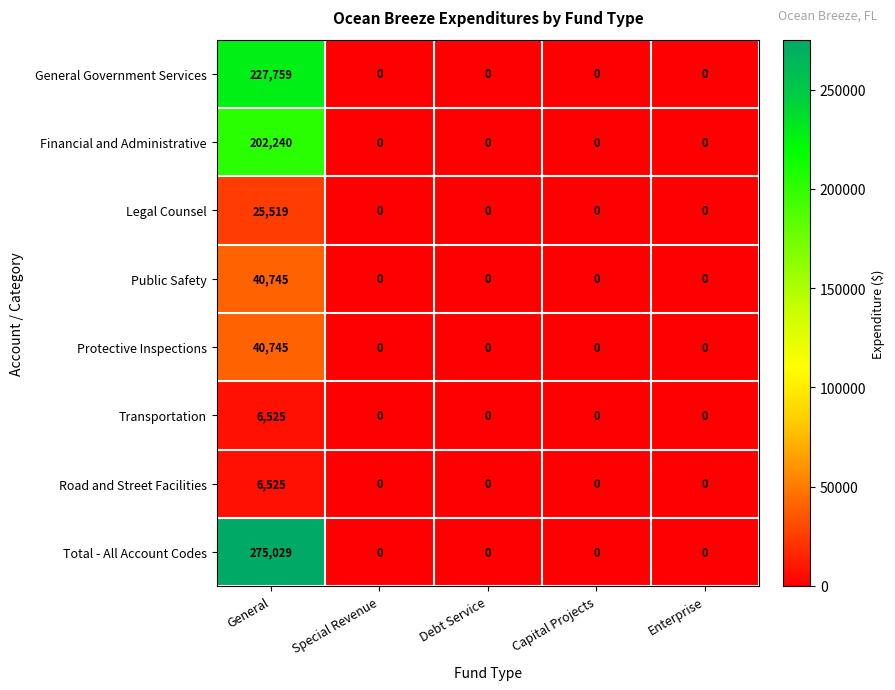

The value of Legal Counsel at Capital Projects is -16749. True or false?

False